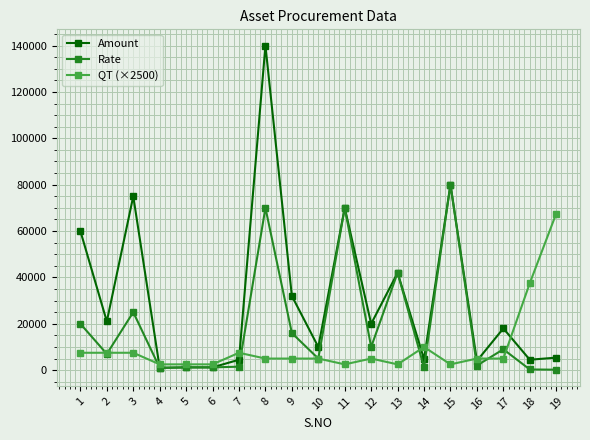

Rank the series at 1 from highest to lowest value.

Amount, Rate, QT (×2500)